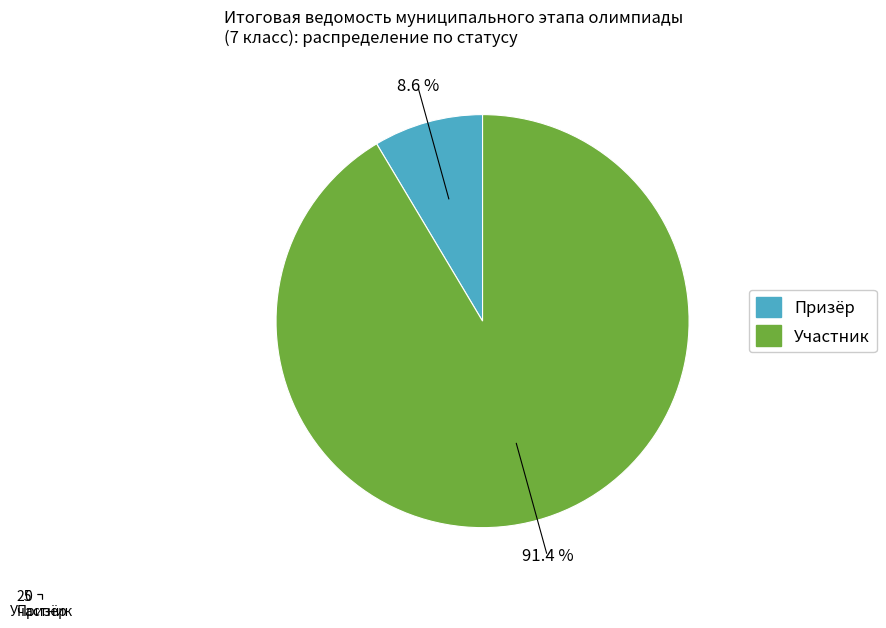

What portion of the pie excludes Призёр?

91.4%